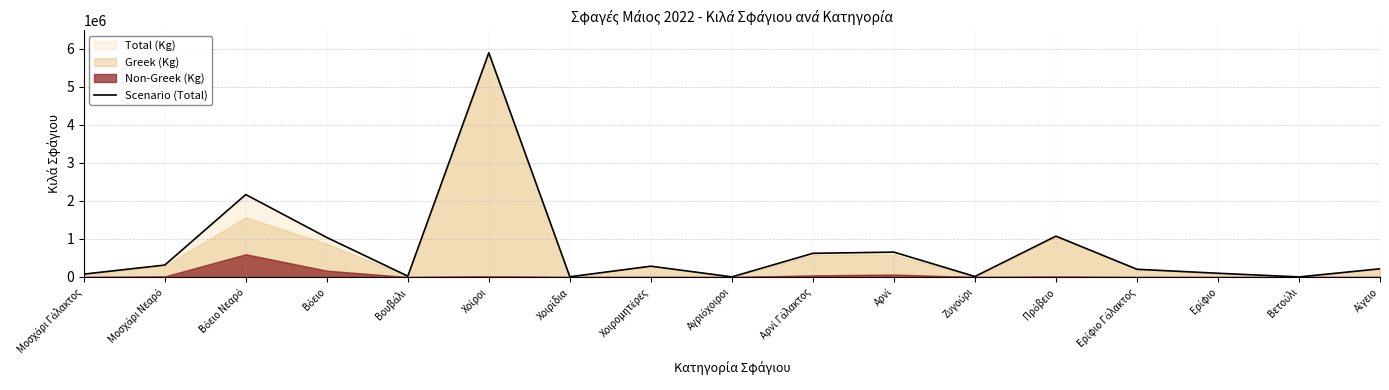

True or false: the data has more than 1 interior local peaks.

True